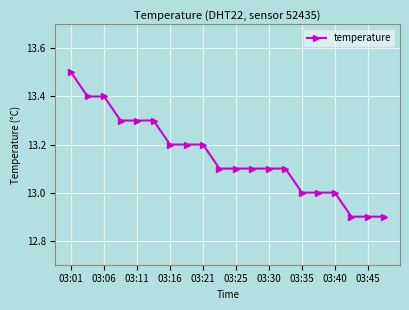

What is the average value?

13.2